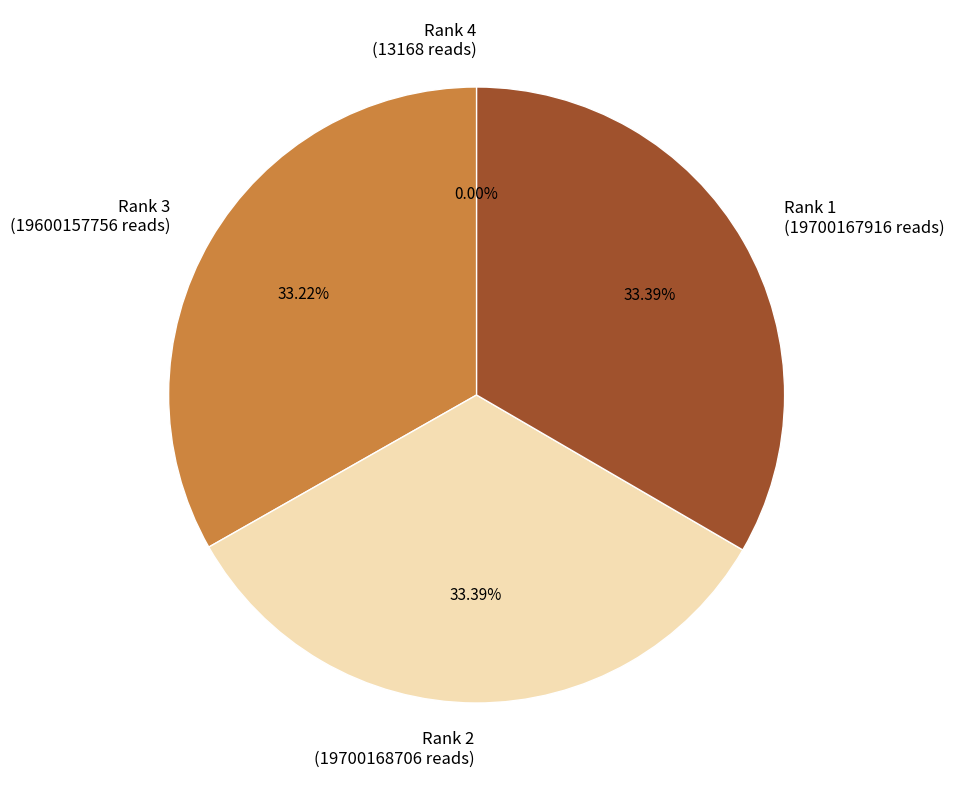

Does Rank 2 represent more than half of the total?

No